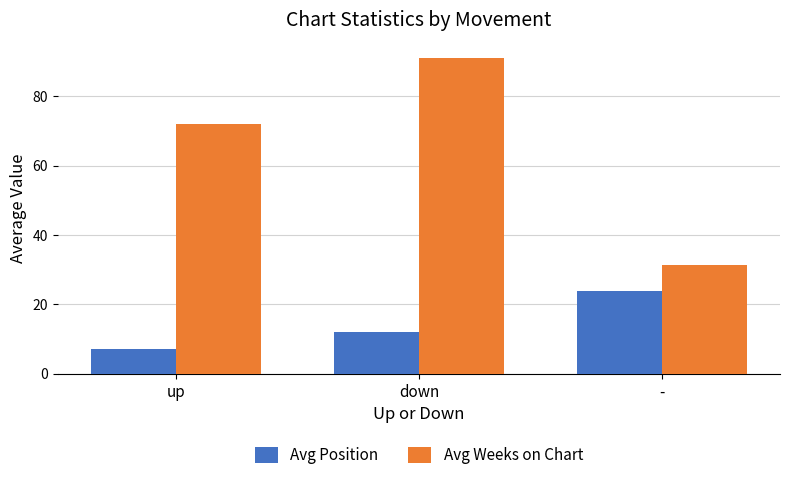

What is the difference between the Avg Position values at up and down?

5.0